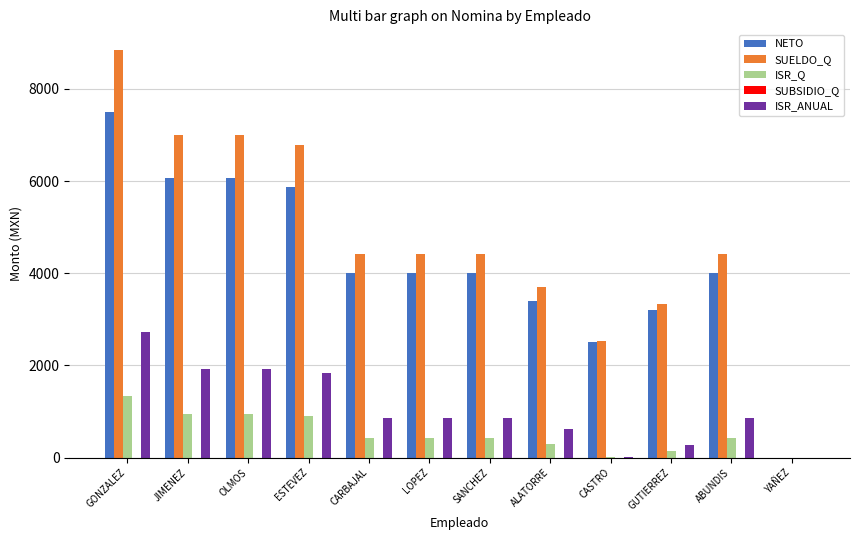

Which series changed the most between LOPEZ and YAÑEZ?

SUELDO_Q